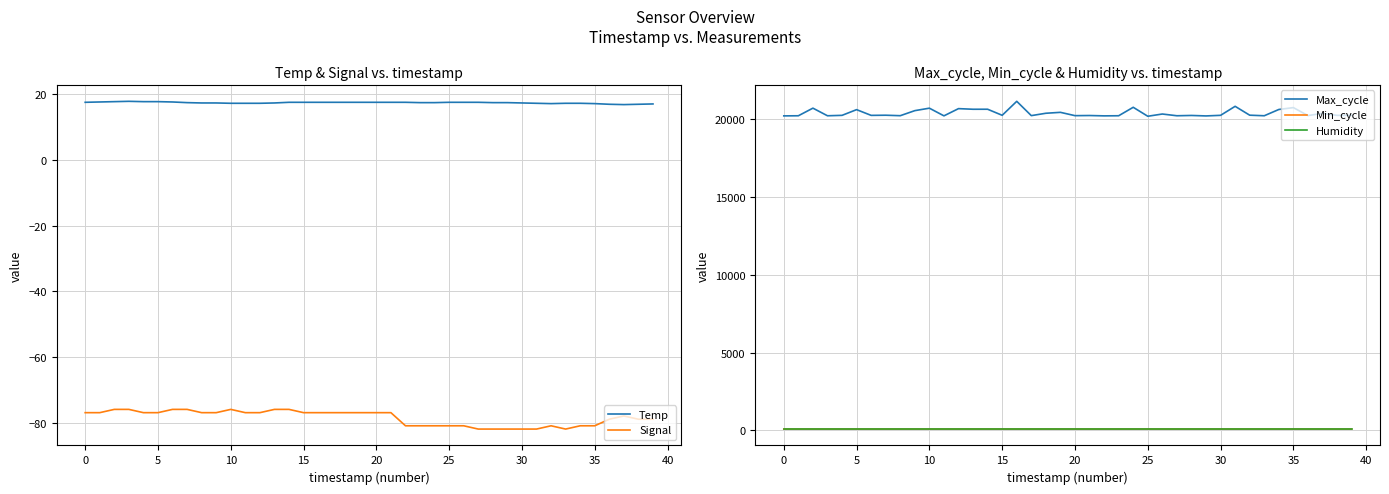

True or false: Min_cycle and Max_cycle cross at least once.

False